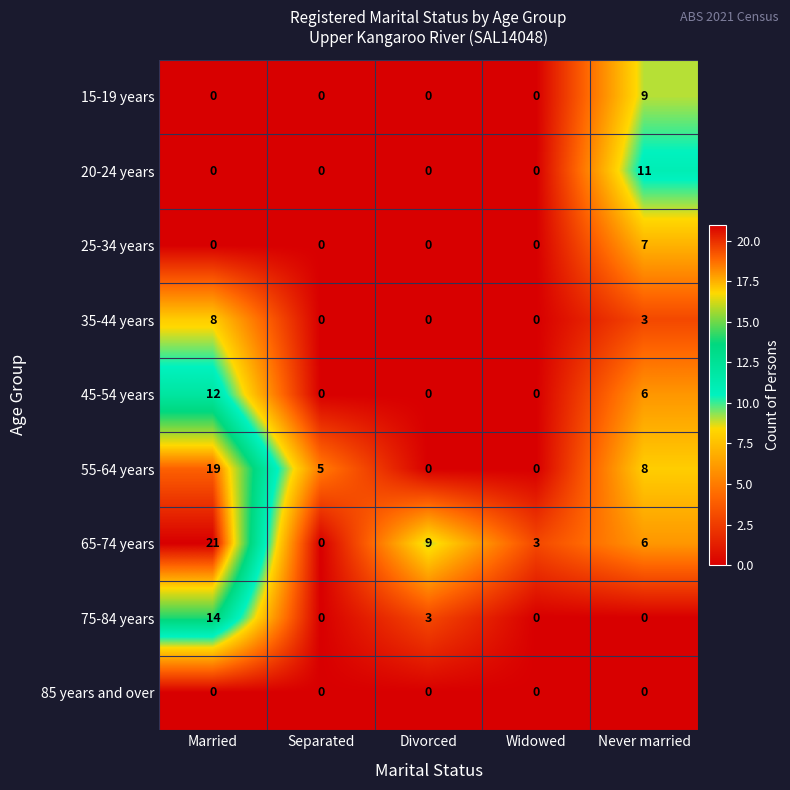

Which series has the widest spread of values?

65-74 years